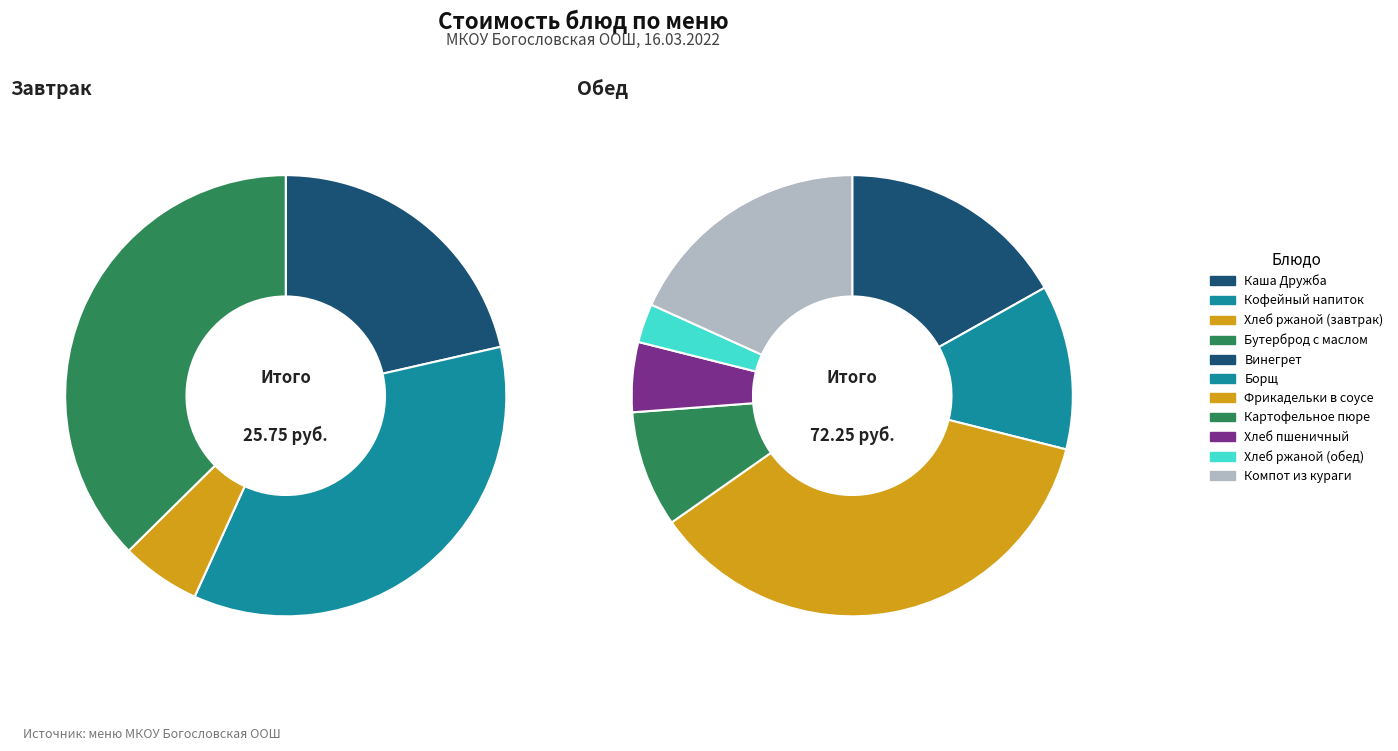

How much of the chart is everything except Хлеб ржаной (обед)?

97.9%